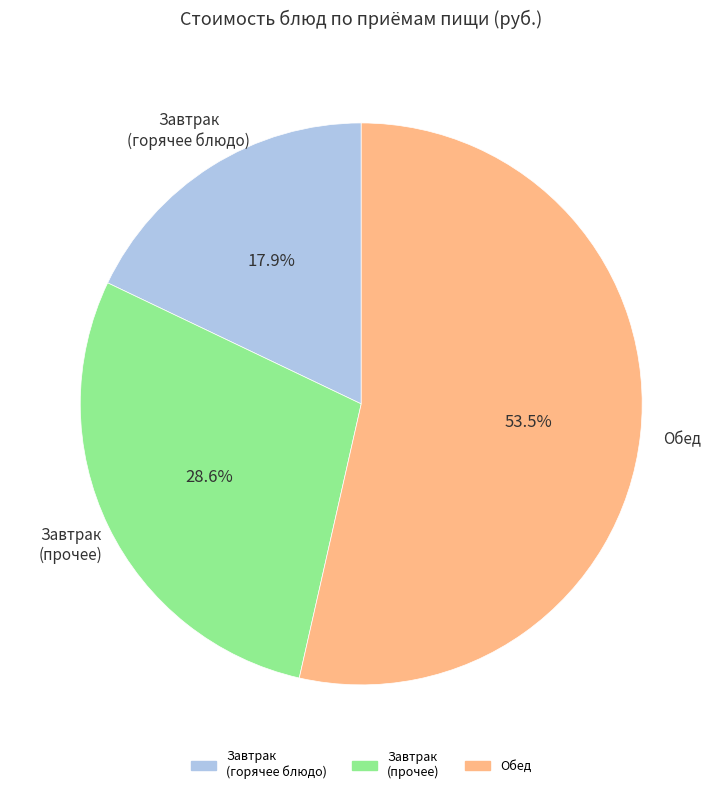

Does any single category account for the majority?

Yes